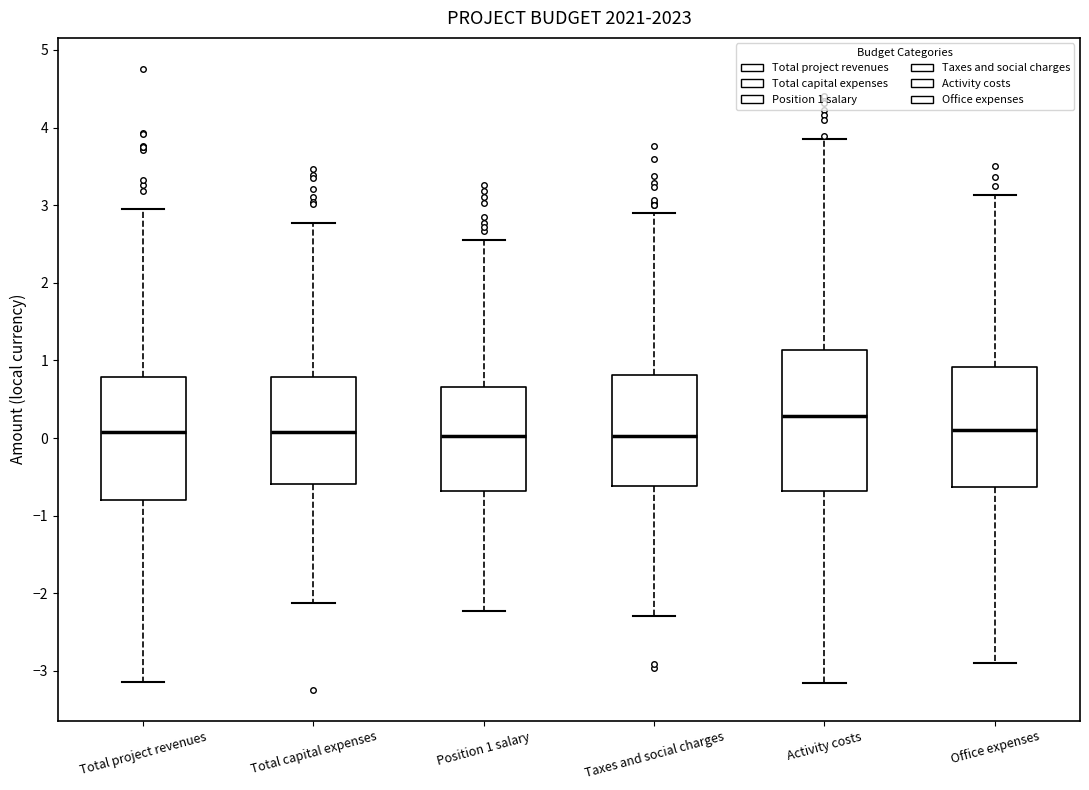

Which box's median line is the highest?

Activity costs